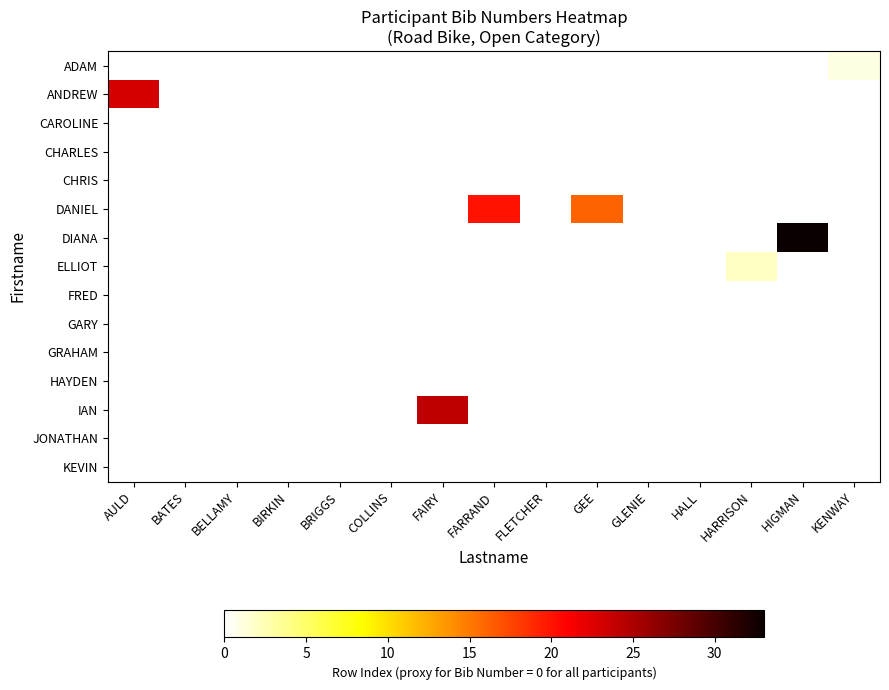

At BATES, list the series in order from largest to smallest.

ADAM, ANDREW, CAROLINE, CHARLES, CHRIS, DANIEL, DIANA, ELLIOT, FRED, GARY, GRAHAM, HAYDEN, IAN, JONATHAN, KEVIN